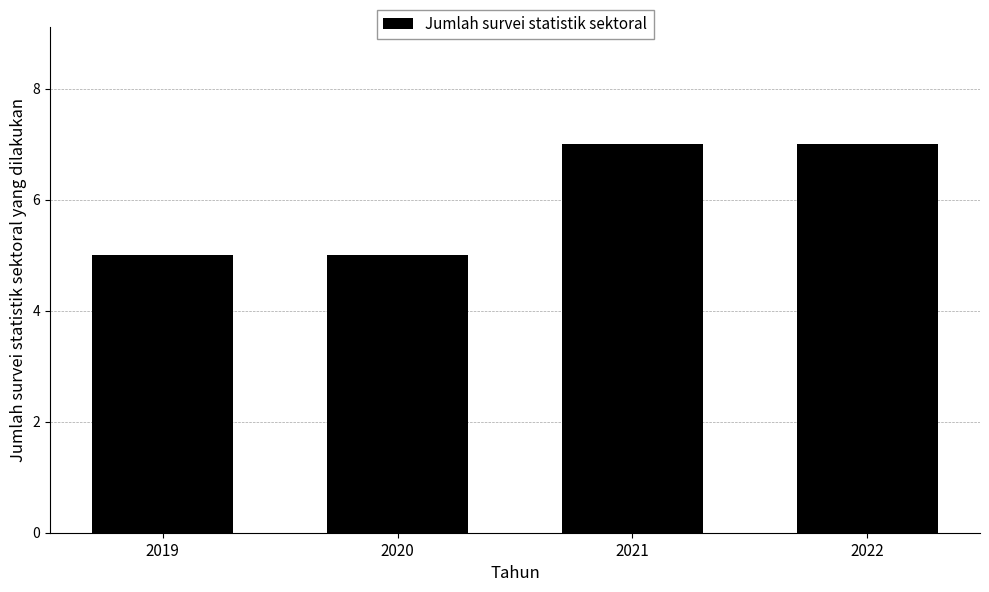

How many values are below 7?

2